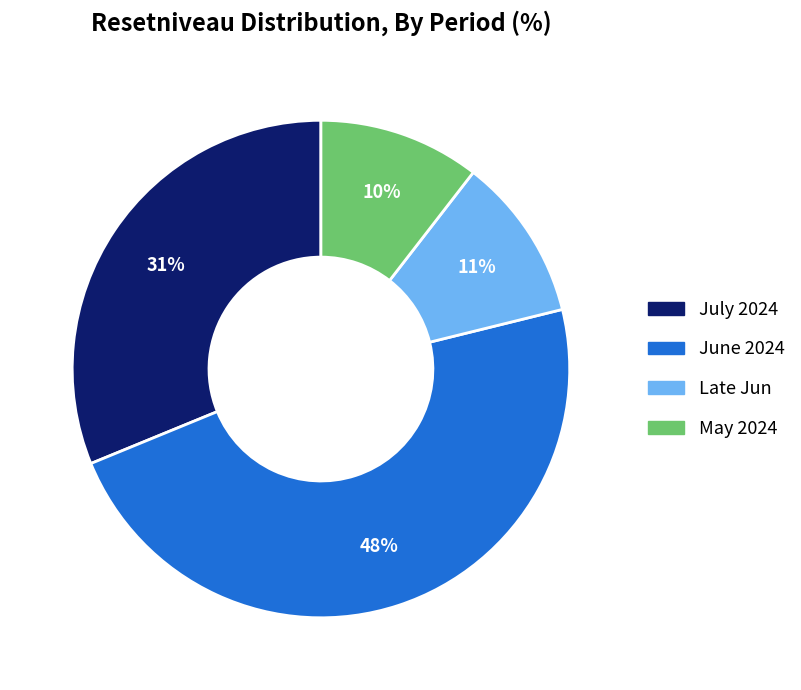

Does any single category account for the majority?

No